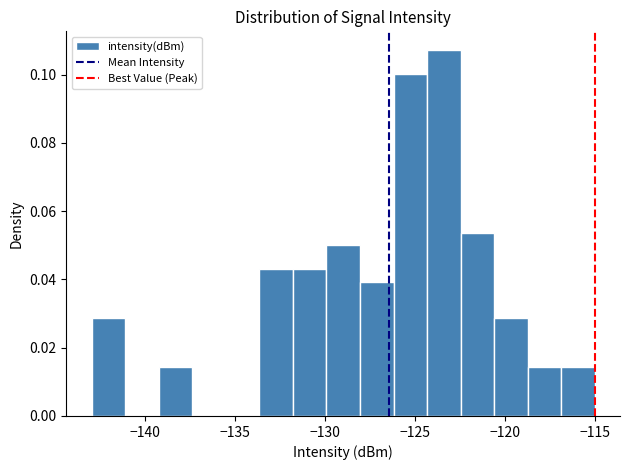

Read against the x-axis, roughly where is the centre of the tallest bar?

-123.5